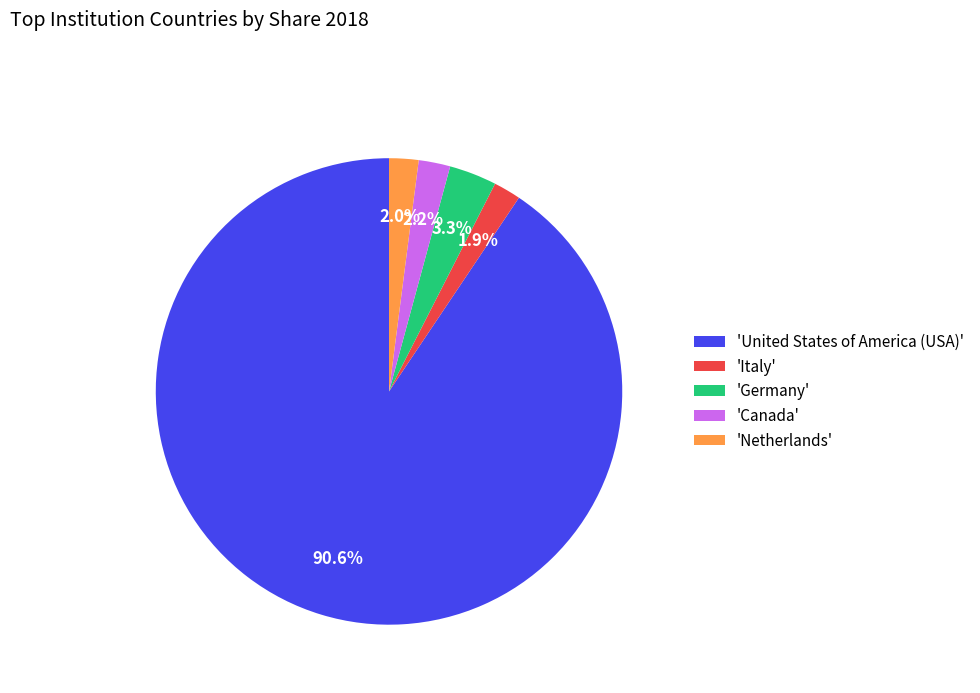

Combined, what portion of the pie is 'United States of America (USA)' and 'Italy'?

92.5%